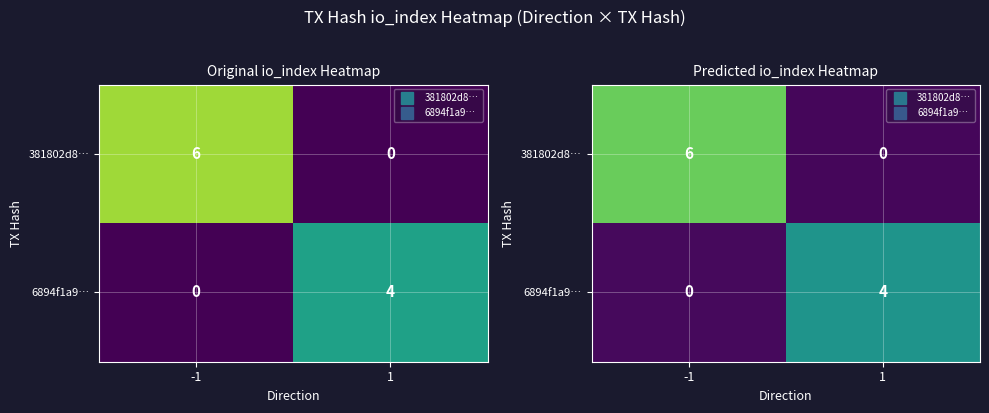

Is it true that row_1 equals 2.0 at 1?

False